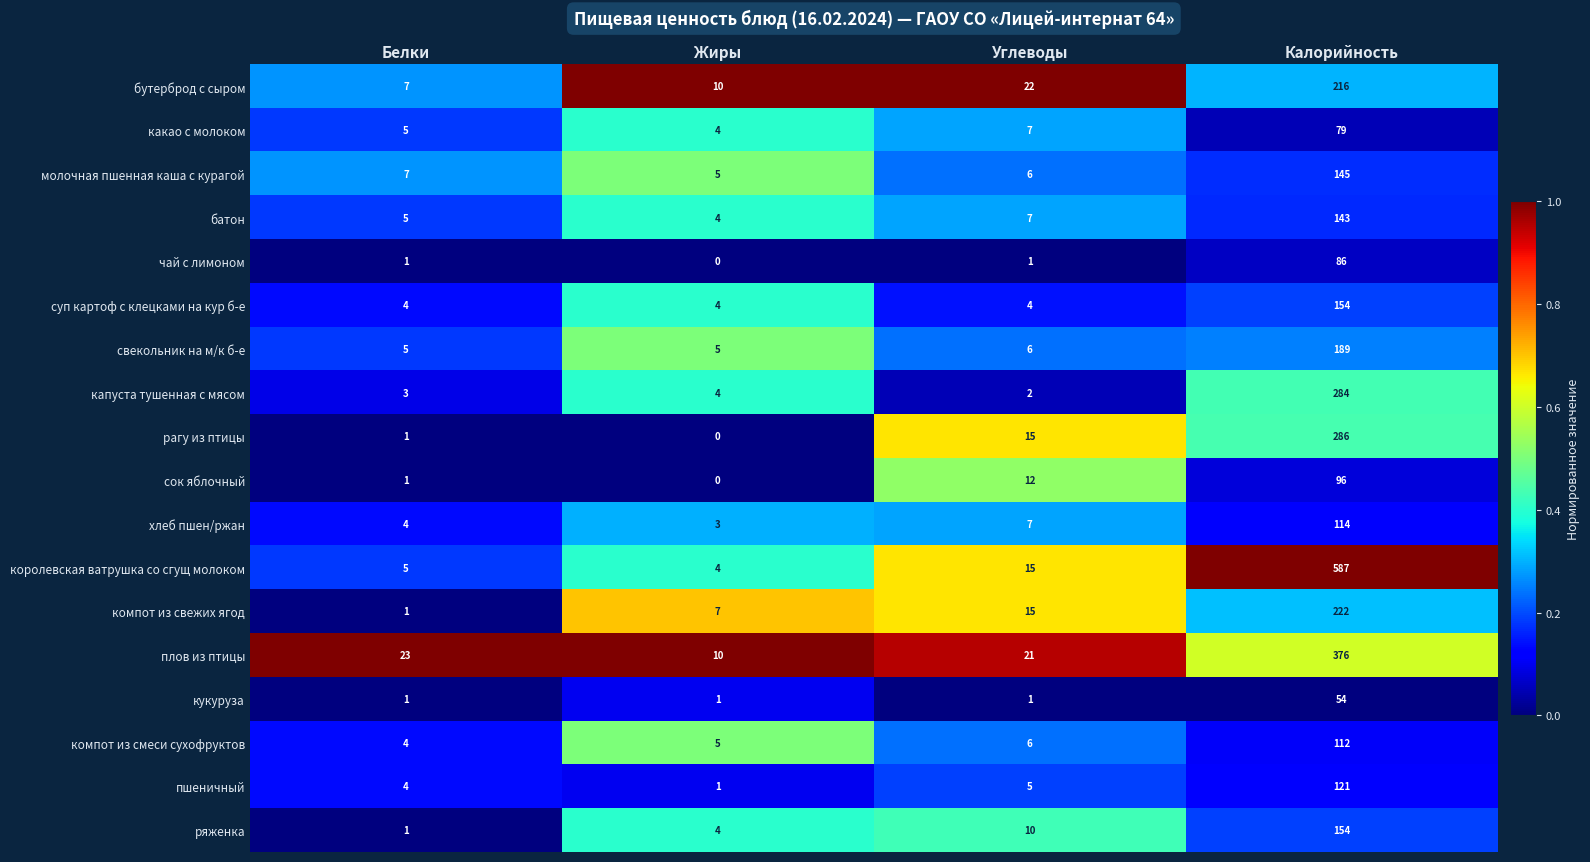

The value of компот из смеси сухофруктов at Углеводы is 6. True or false?

True